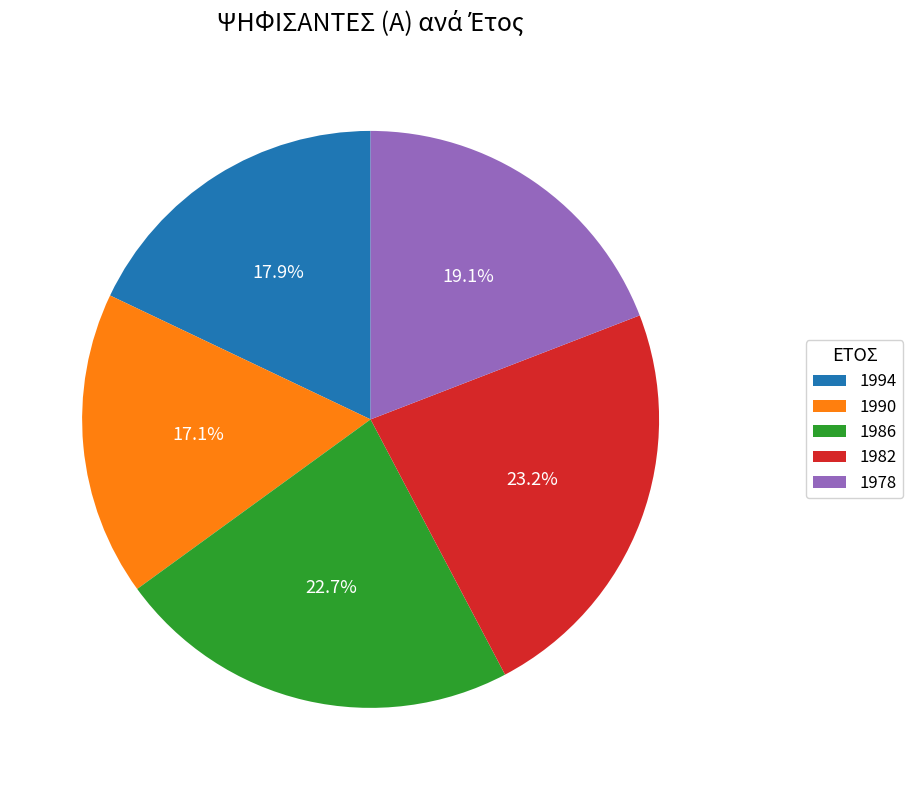

Which category has the smallest portion of the pie?

1990